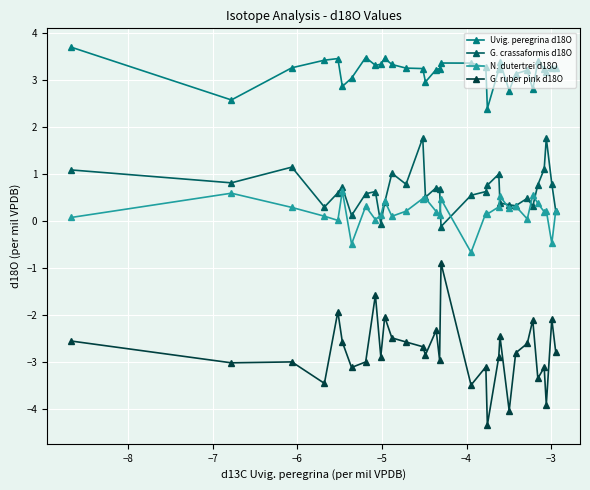

What are all the series names shown in the legend?

Uvig. peregrina d18O, G. crassaformis d18O, N. dutertrei d18O, G. ruber pink d18O